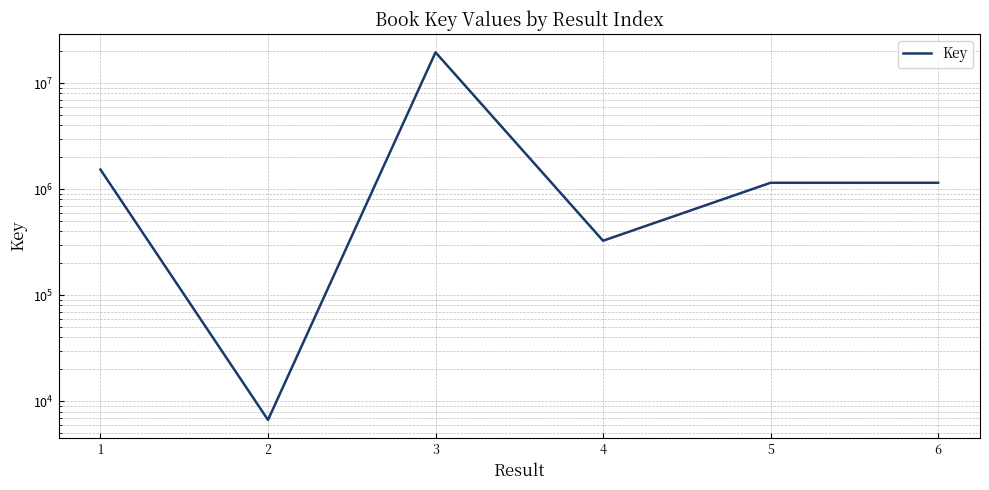

What is the sum of the values at 2 and 4?

333168